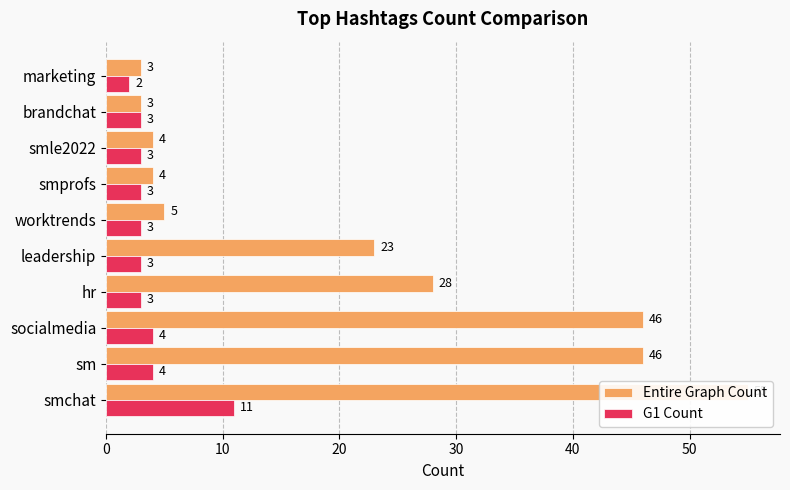

Rank the series by their average value, from lowest to highest.

G1 Count, Entire Graph Count